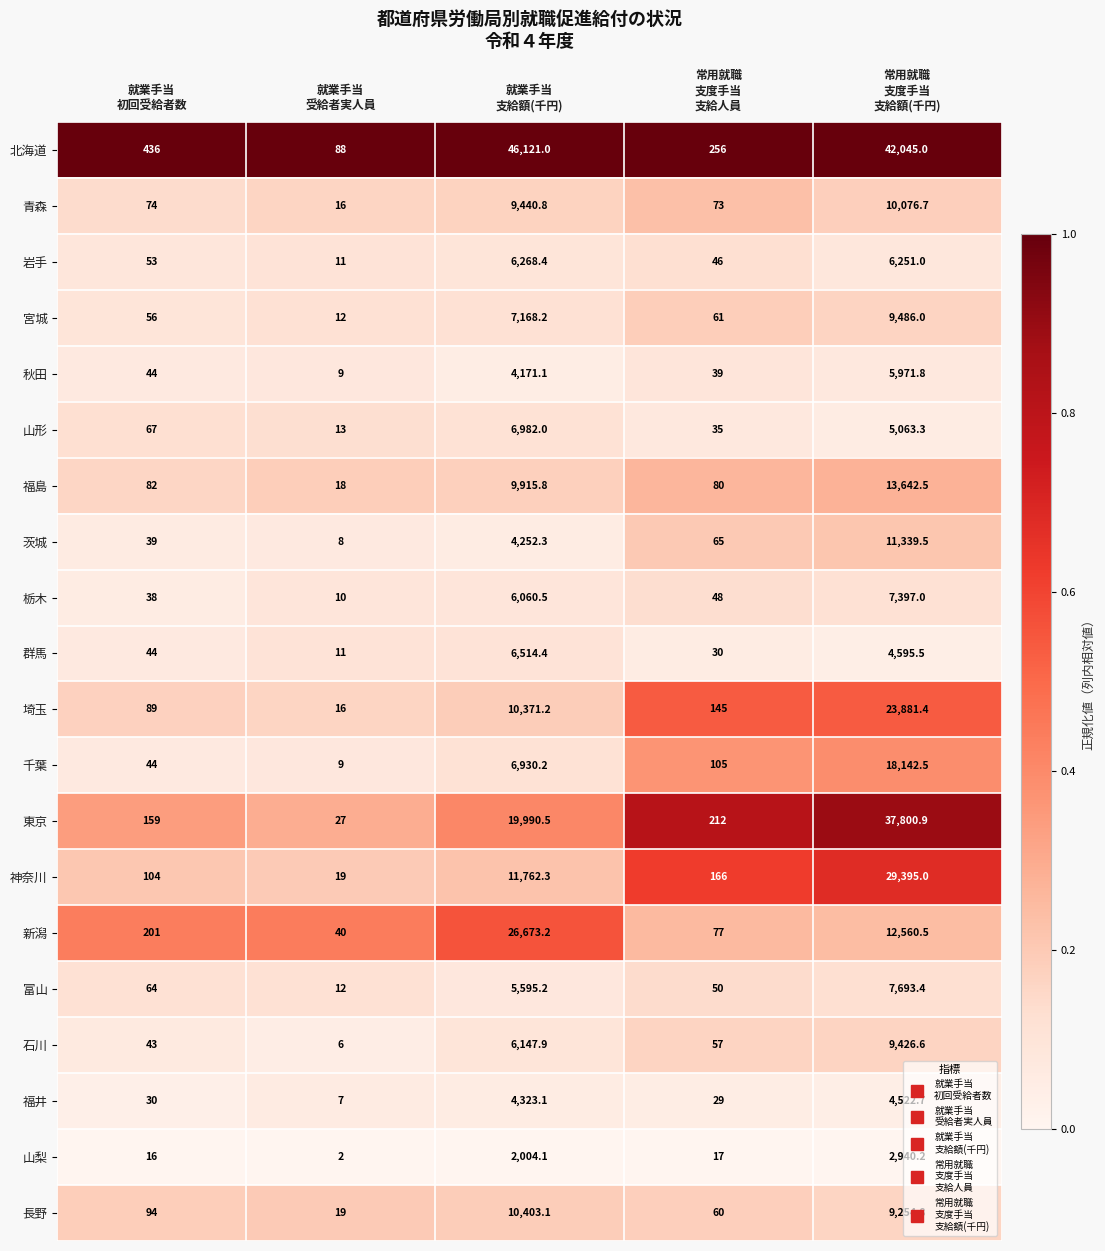

What is the lowest value of the 石川 series?

6.0